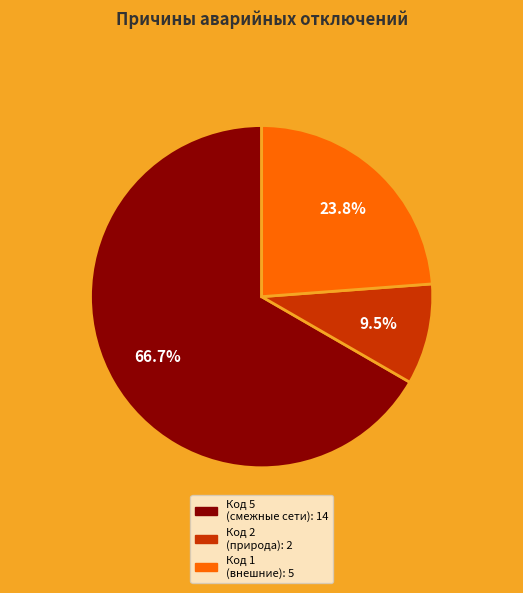

Does any single category account for the majority?

Yes